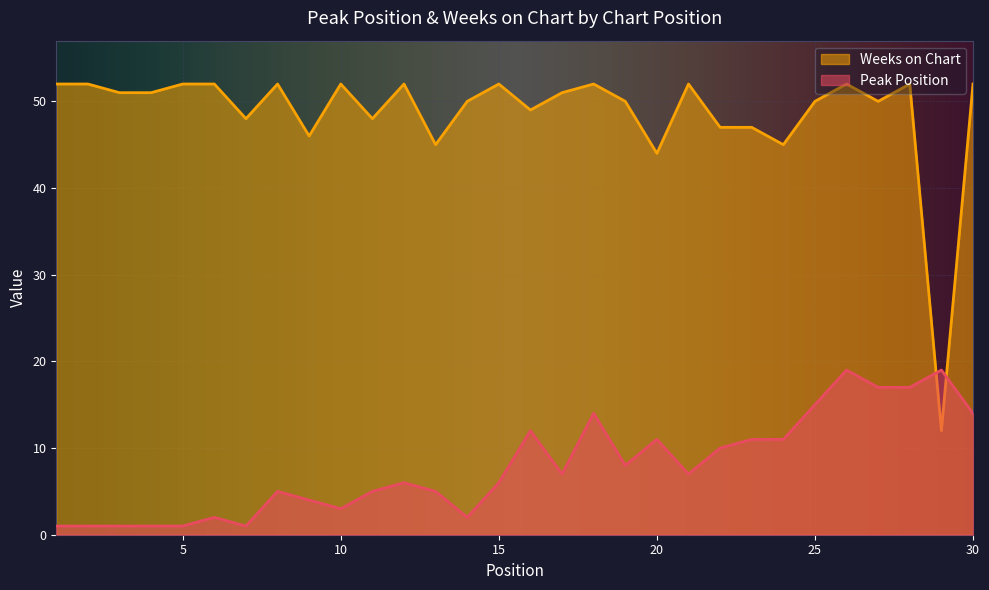

How many lines are shown in the chart?

2